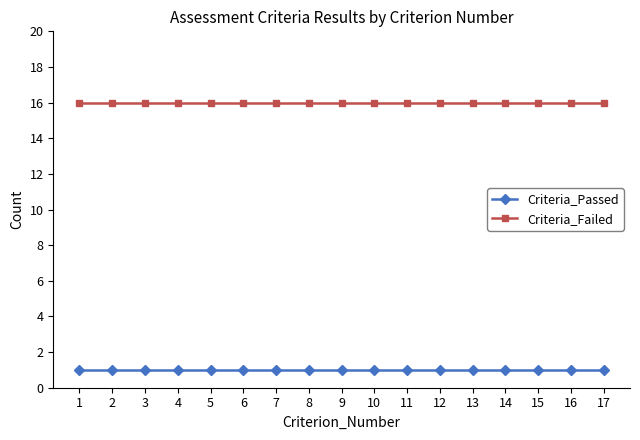

Is the value of Criteria_Failed at 5 greater than the value of Criteria_Passed at 15?

Yes